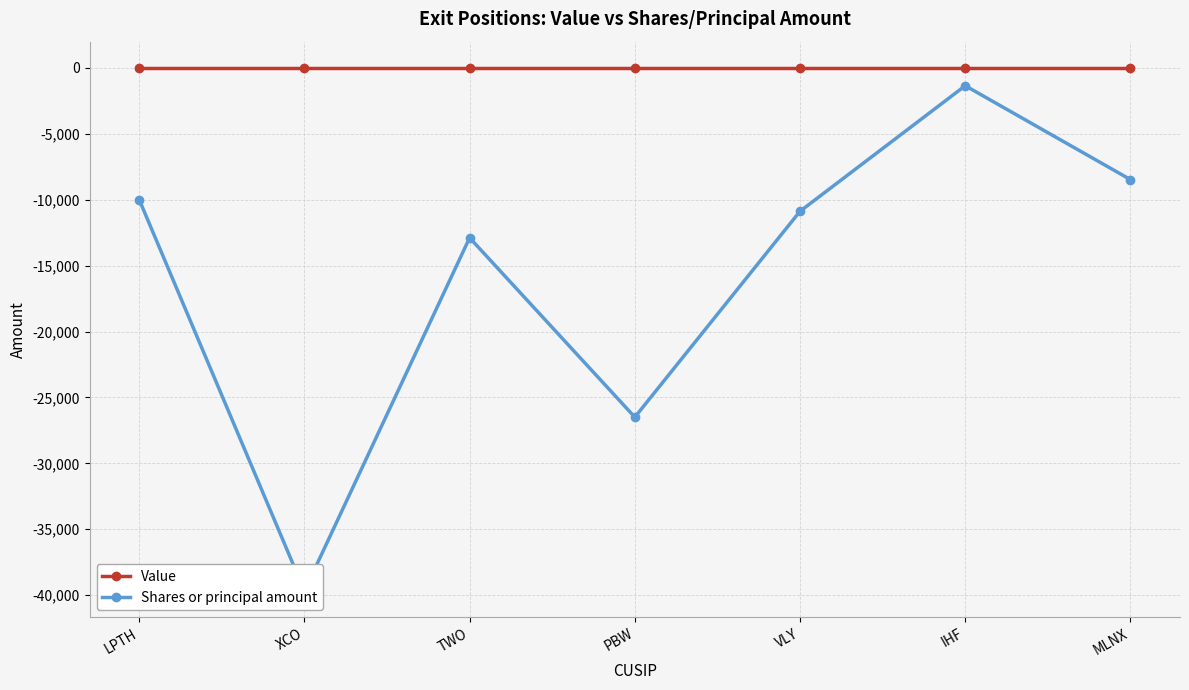

True or false: Shares or principal amount and Value cross at least once.

False